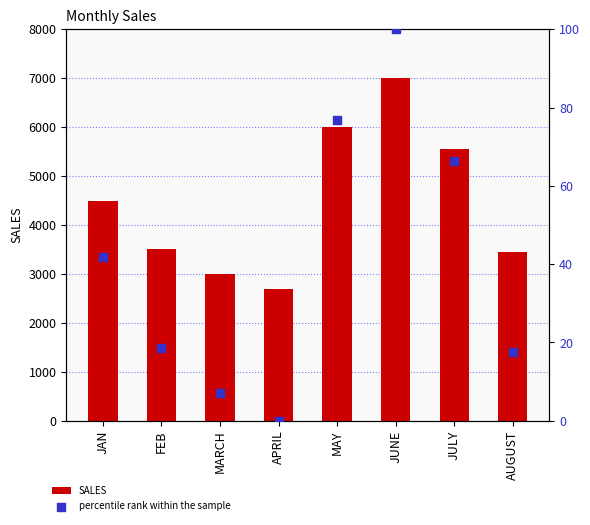

Which series has the widest spread of Y values?

SALES